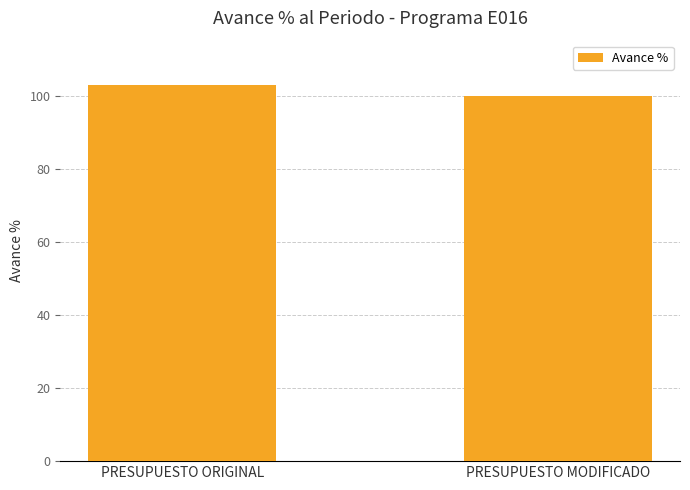

Rank the categories by value from lowest to highest.

PRESUPUESTO MODIFICADO, PRESUPUESTO ORIGINAL